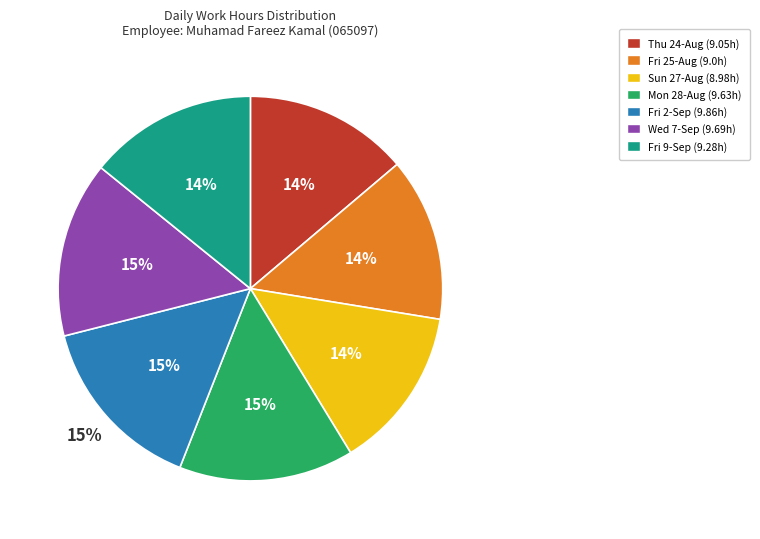

Is there any slice that represents more than half of the pie?

No